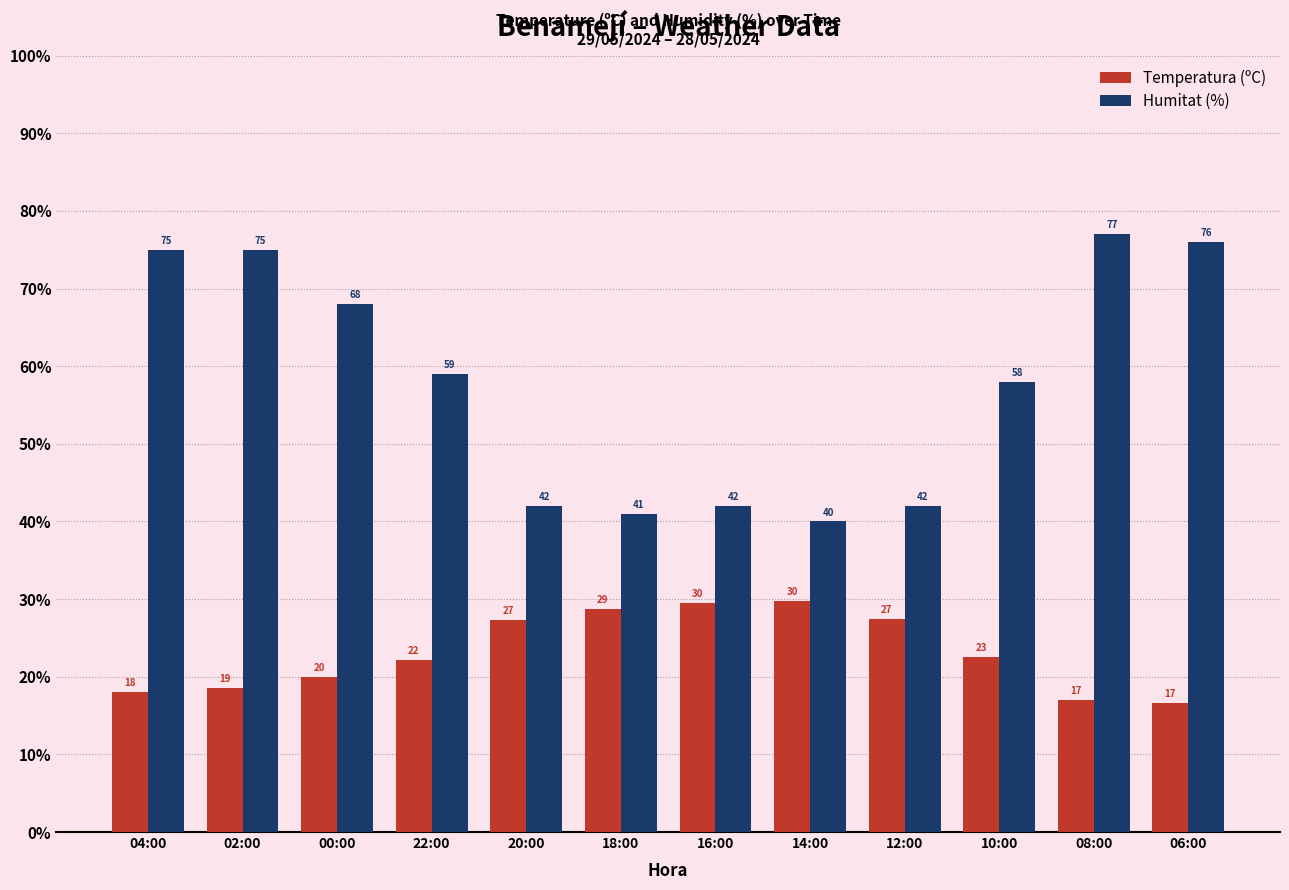

What is the lowest value of the Temperatura (ºC) series?

16.6